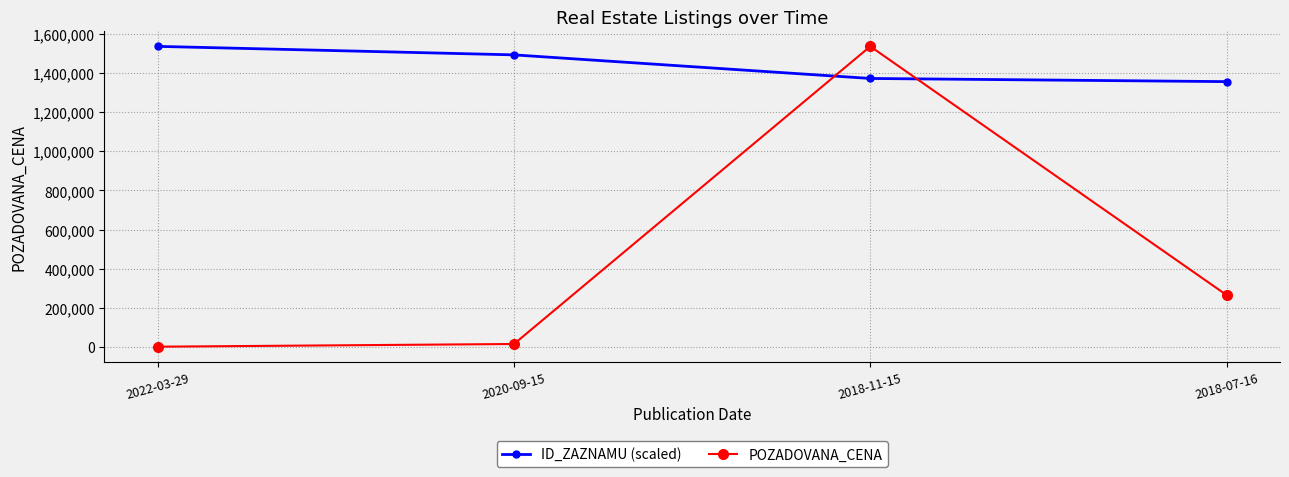

What is the approximate value of POZADOVANA_CENA at 2022-03-29?

840.0